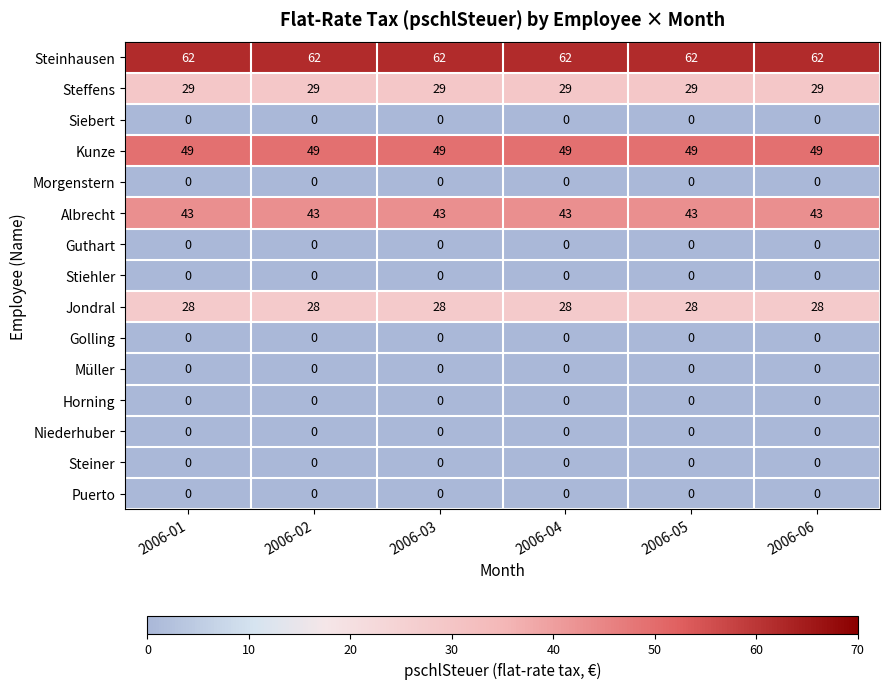

At how many categories does at least one series exceed 45?

6